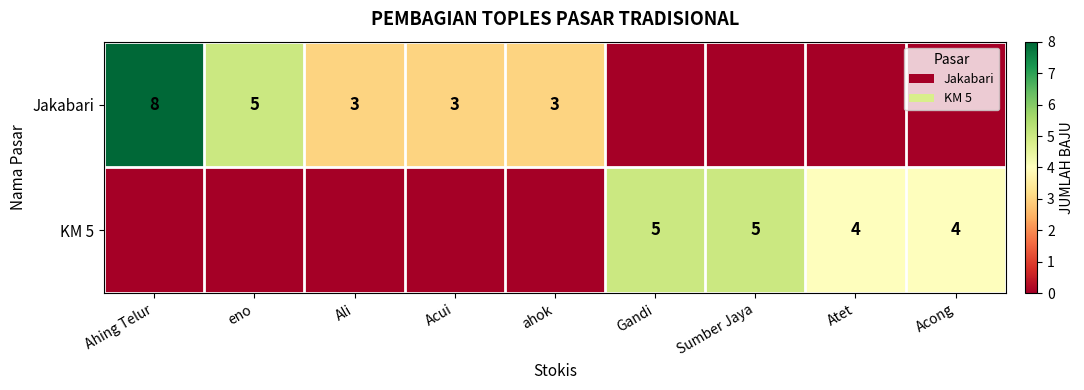

What is the sum of the Jakabari values at eno and Acui?

8